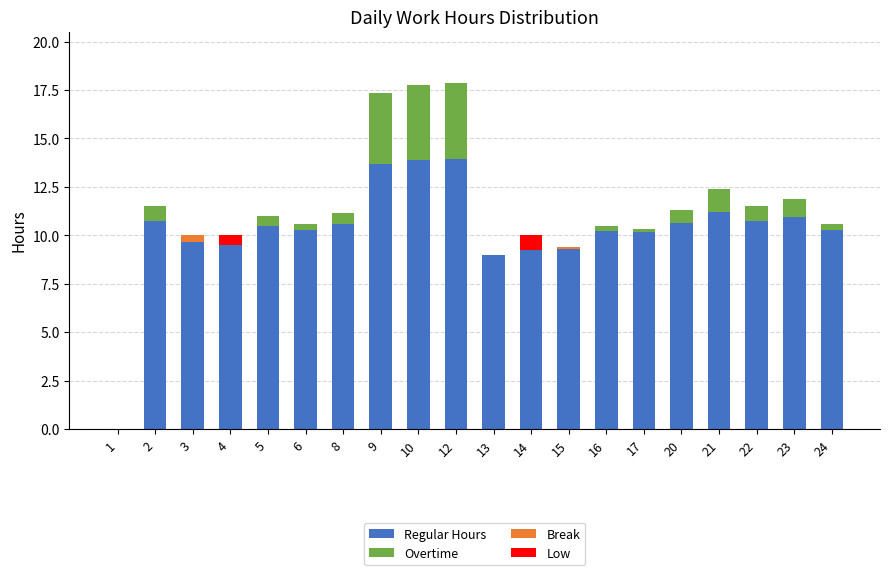

What are all the series names shown in the legend?

Regular Hours, Overtime, Break, Low